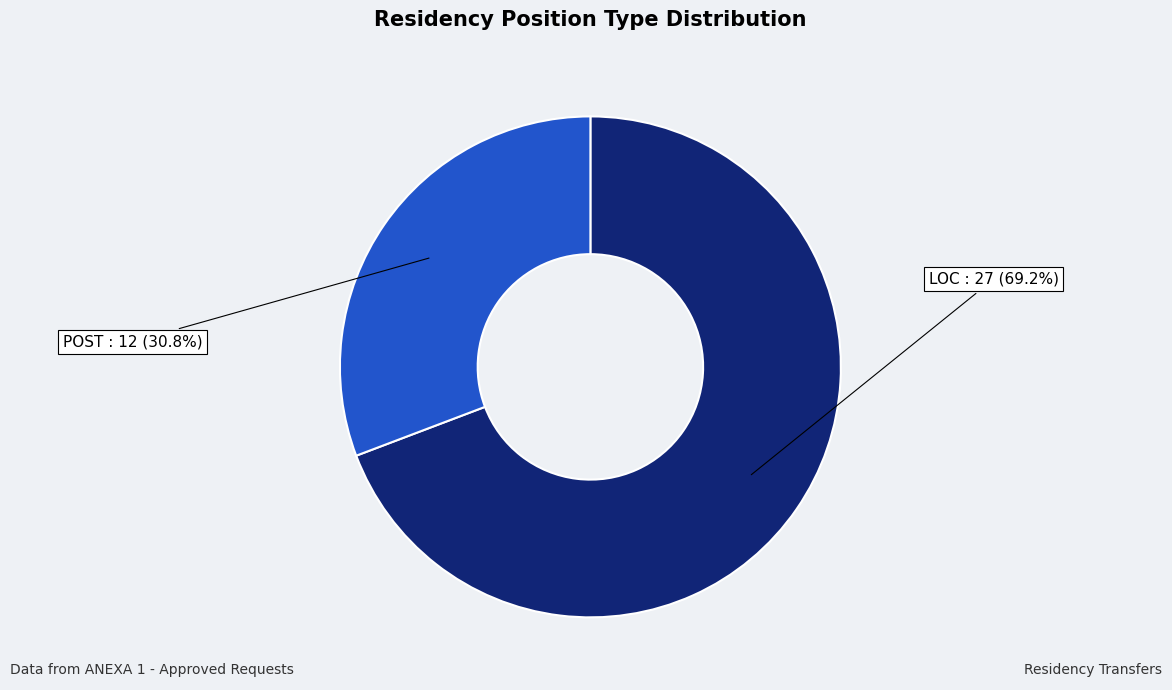

To the nearest percent, what is the difference between the LOC and POST slice percentages?

38%